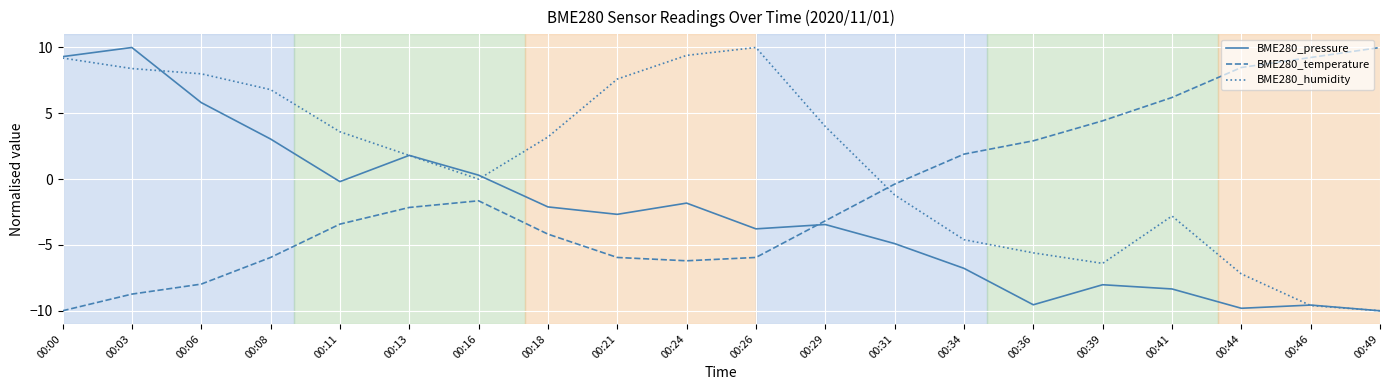

At which category is the sum across all series the highest?

00:03